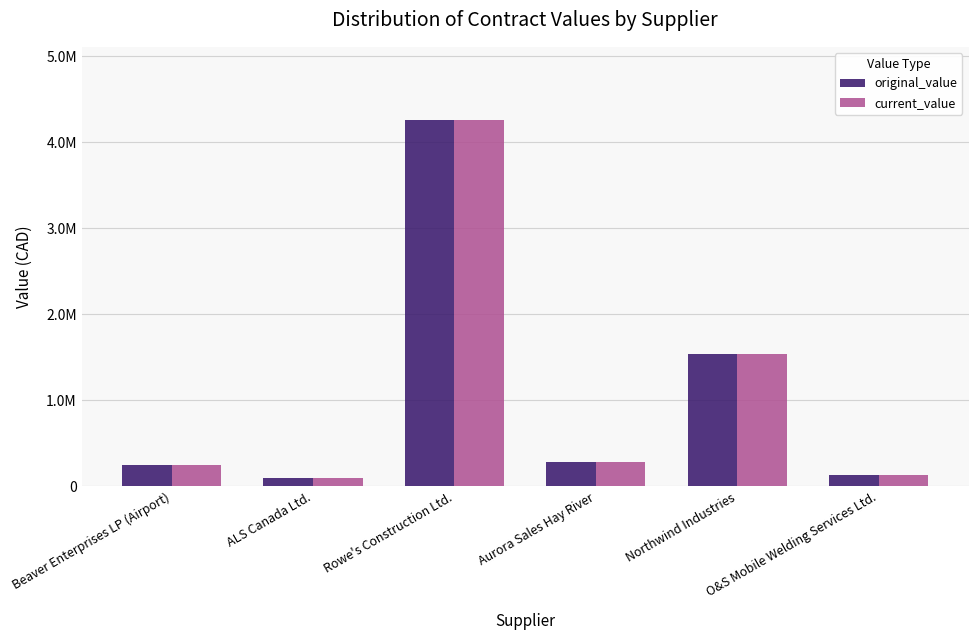

What are all the series names shown in the legend?

original_value, current_value